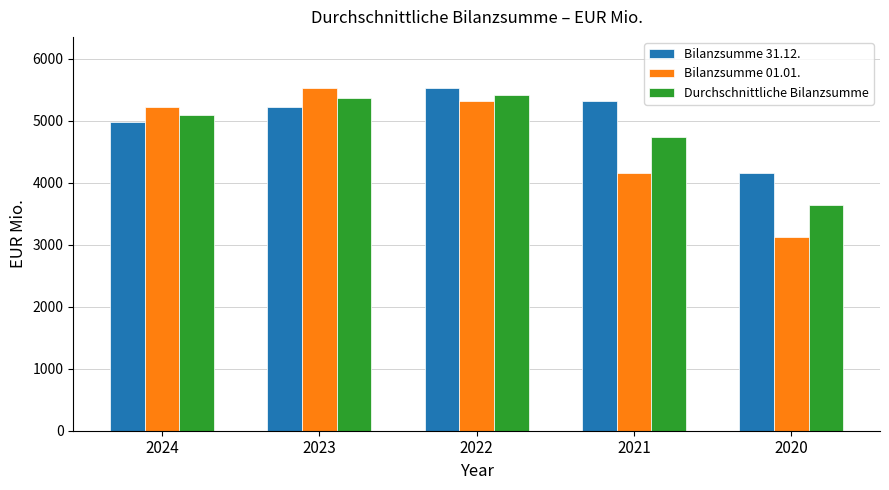

At which label does Bilanzsumme 31.12. reach its peak?

2022